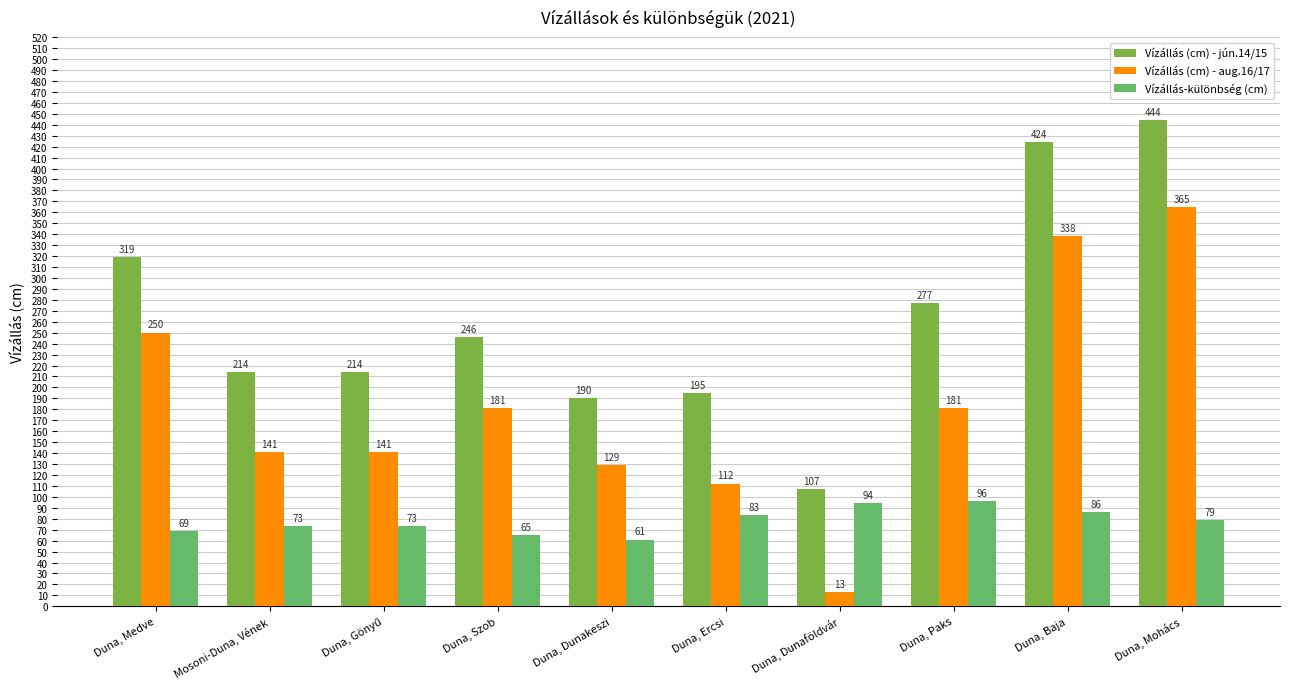

How many data points does each series have?

10